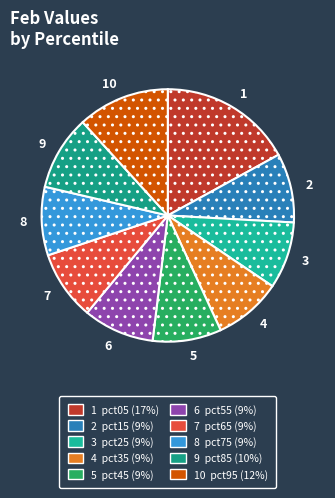

Is there any slice that represents more than half of the pie?

No